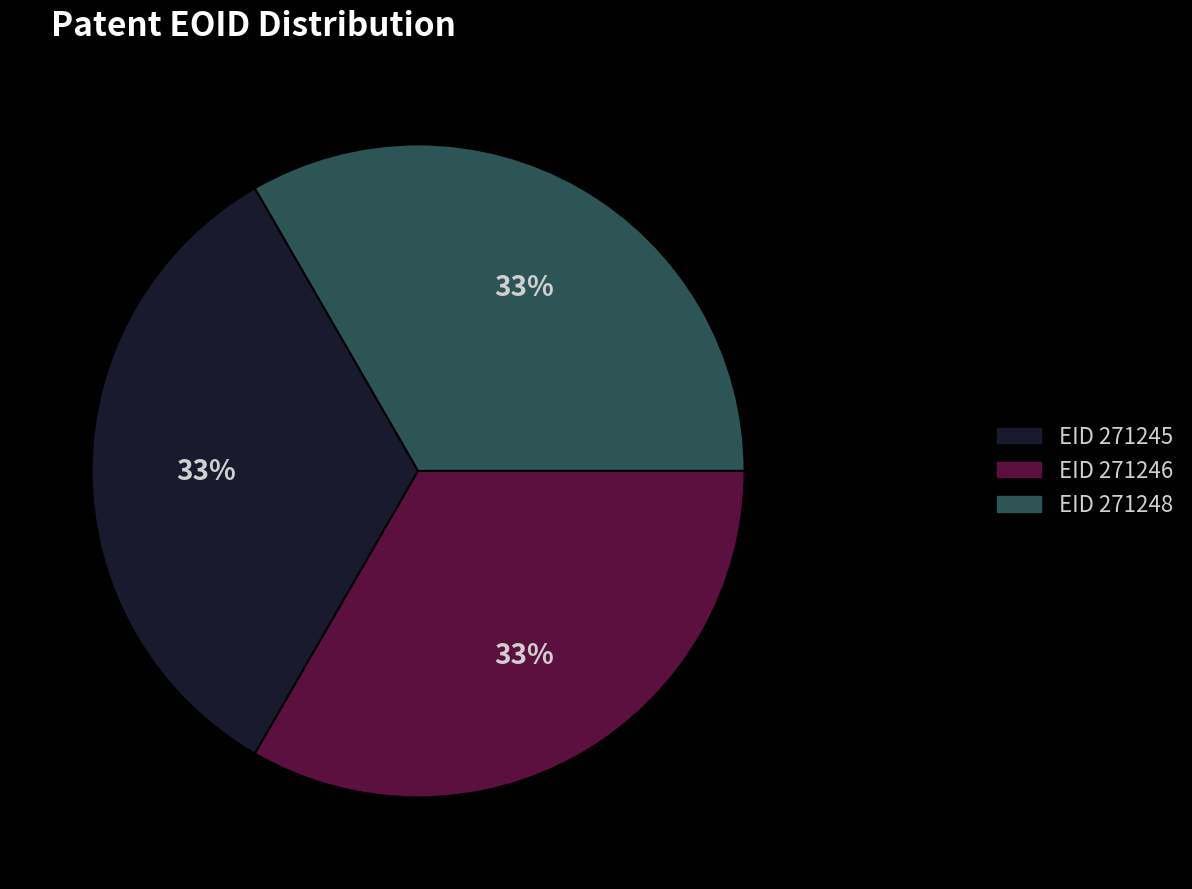

Do EID 271245 and EID 271246 together represent more than half of the pie?

Yes